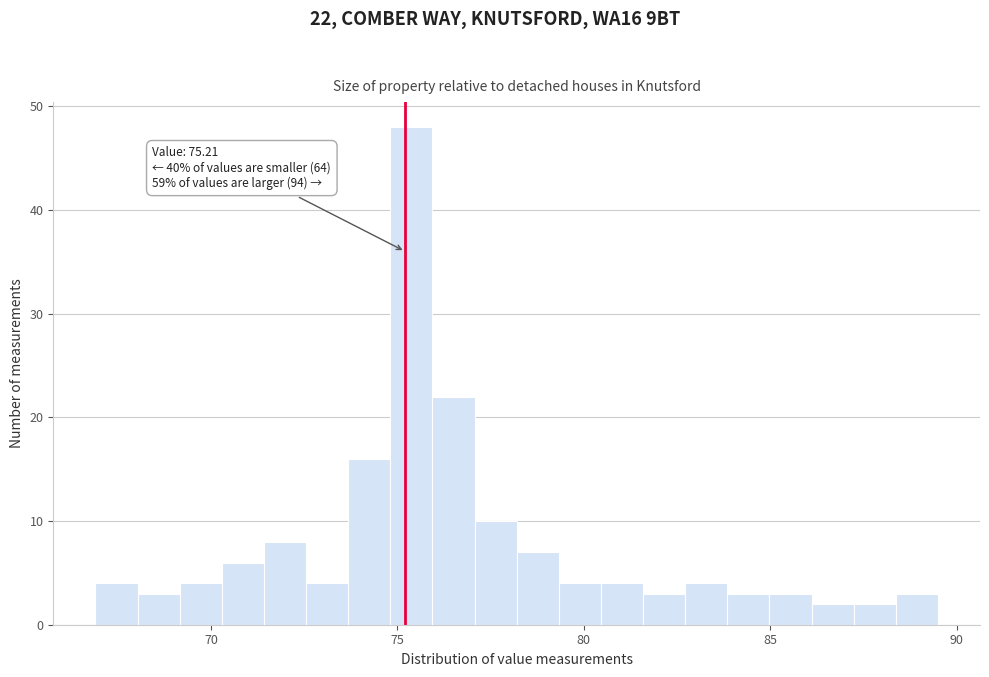

Read against the x-axis, roughly where is the centre of the tallest bar?

75.5